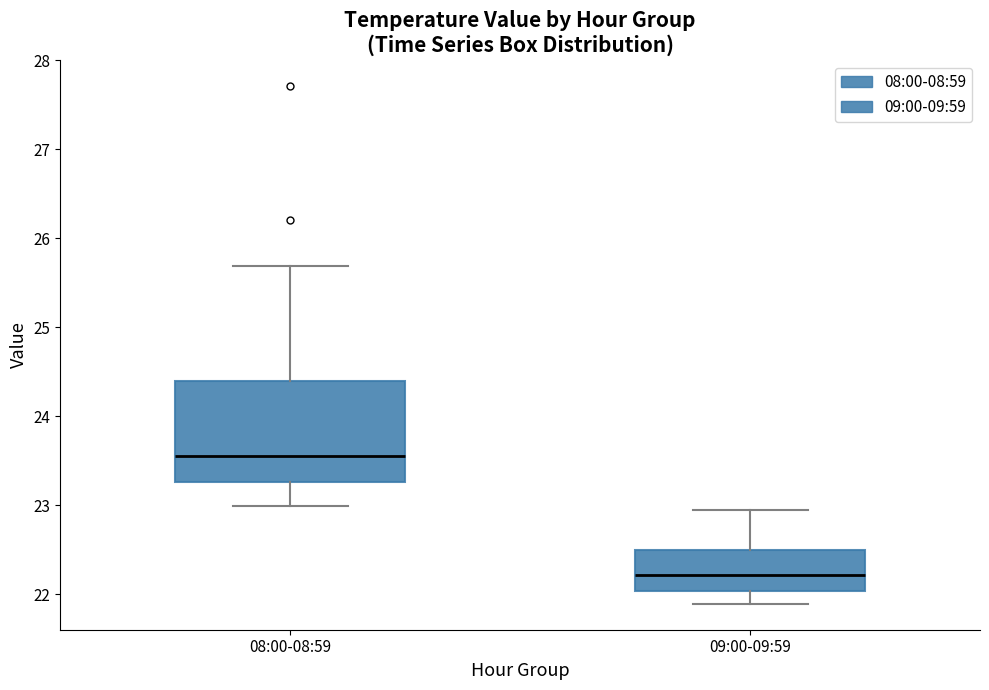

Which box's median line is the lowest?

09:00-09:59